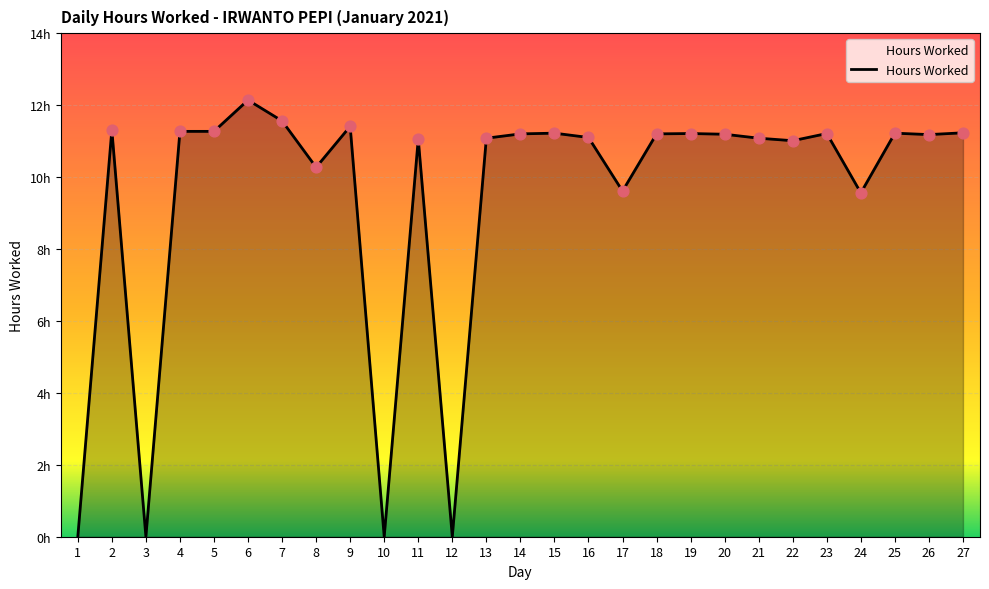

What is the change in value from 5 to 10?

-11.3